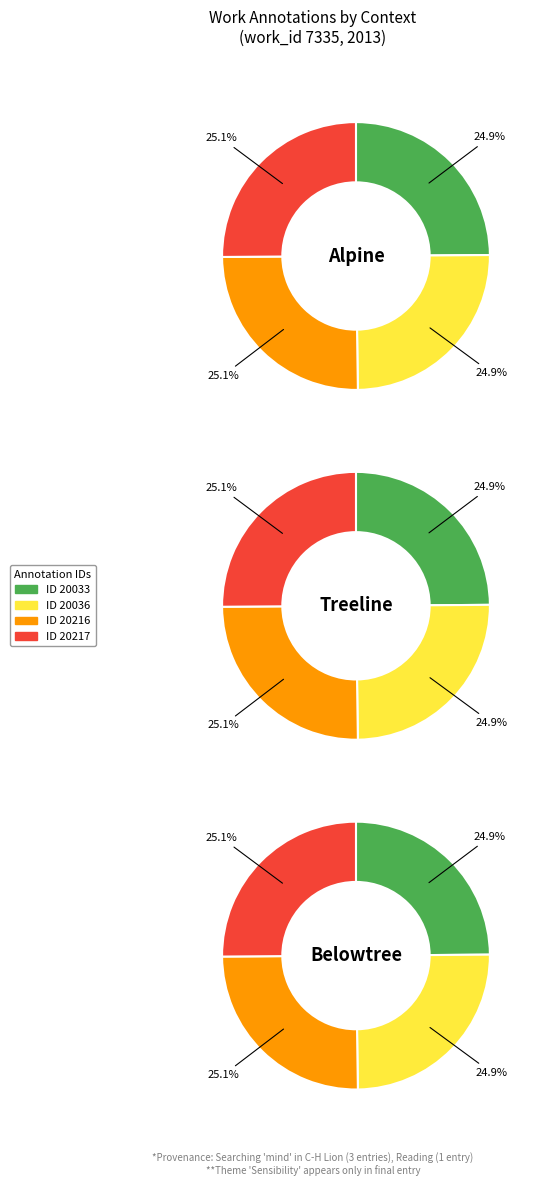

At 2013-03-22 20:51:10 UTC, list the series in order from largest to smallest.

Alpine, Treeline, Belowtree